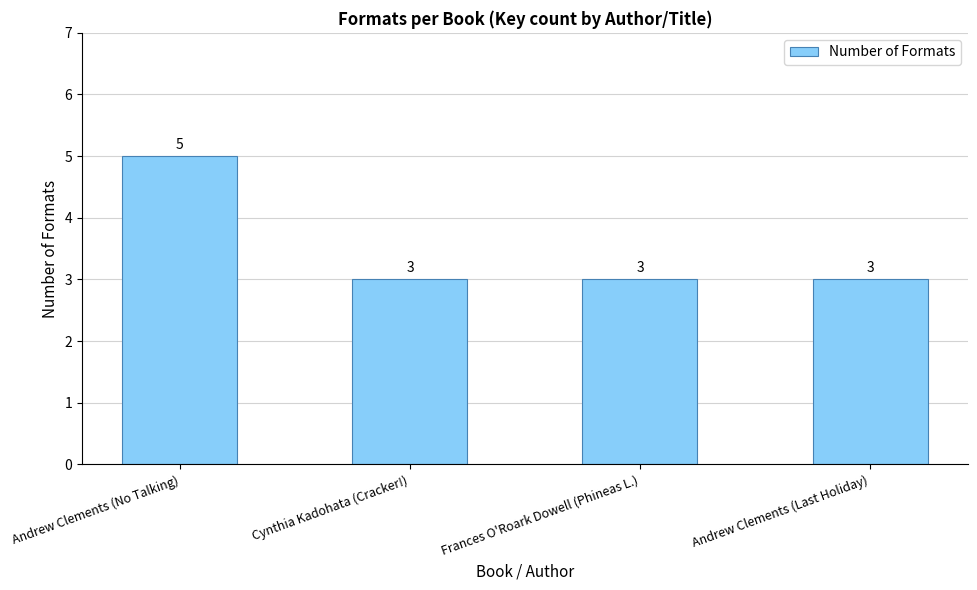

What is the smallest value displayed?

3